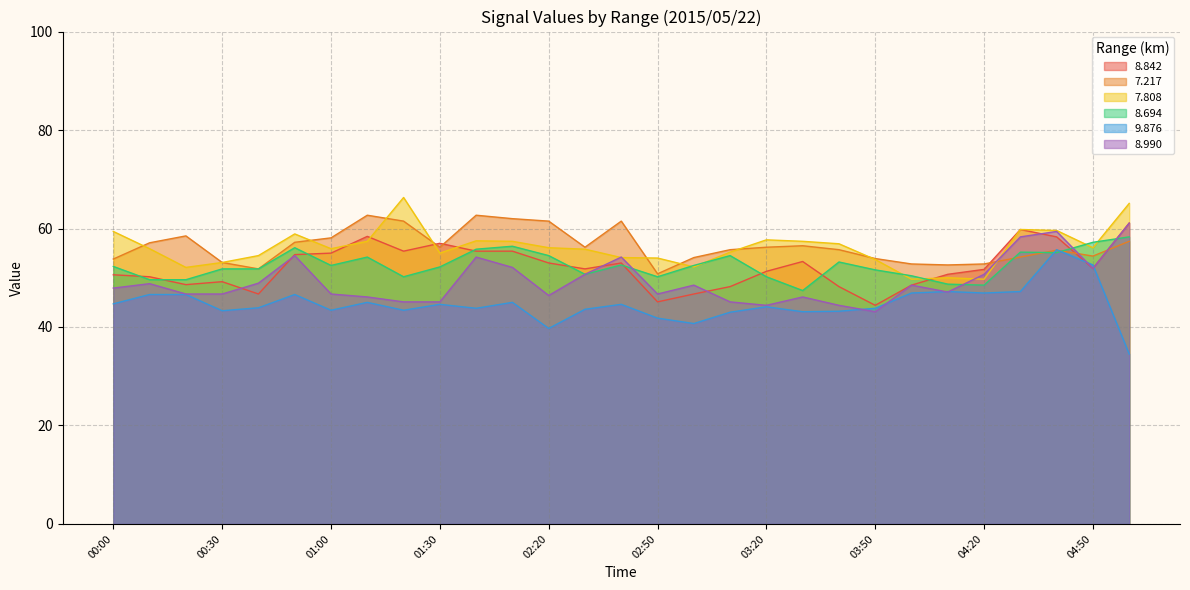

Reading left to right, list all the values displayed in this chart.

8.842: 50.6	50.2	48.6	49.2	46.7	54.7	55.0	58.4	55.4	57.0	55.4	55.4	53.0	51.8	53.0	45.1	46.7	48.2	51.3	53.3	48.2	44.4	48.5	50.7	51.7	59.8	58.3	51.9	61.1
7.217: 53.8	57.1	58.5	53.1	51.8	57.2	58.1	62.7	61.5	56.2	62.7	62.0	61.5	56.2	61.5	50.8	54.1	55.7	56.2	56.5	55.7	53.9	52.8	52.6	52.8	54.2	55.6	54.4	57.4
7.808: 59.4	55.9	52.1	53.1	54.5	58.9	55.9	57.4	66.3	55.0	57.5	57.4	56.1	55.8	54.1	54.0	52.2	55.2	57.7	57.4	56.9	53.7	49.7	50.0	49.7	59.8	59.6	56.1	65.1
8.694: 52.3	49.6	49.6	51.8	51.8	56.1	52.5	54.2	50.2	52.2	55.8	56.4	54.5	50.7	52.6	50.2	52.5	54.5	50.2	47.4	53.2	51.6	50.4	48.7	48.5	55.2	55.1	57.2	58.3
9.876: 44.7	46.6	46.6	43.3	43.9	46.6	43.4	45.0	43.4	44.6	43.8	45.0	39.7	43.6	44.6	41.8	40.7	43.0	44.1	43.1	43.2	43.8	46.9	47.2	46.9	47.2	55.7	52.6	34.5
8.990: 47.9	48.8	46.7	46.7	48.9	54.5	46.7	46.1	45.1	45.1	54.2	52.1	46.4	50.7	54.2	46.7	48.5	45.1	44.4	46.1	44.4	43.1	48.5	47.1	50.7	58.3	59.4	51.9	61.1